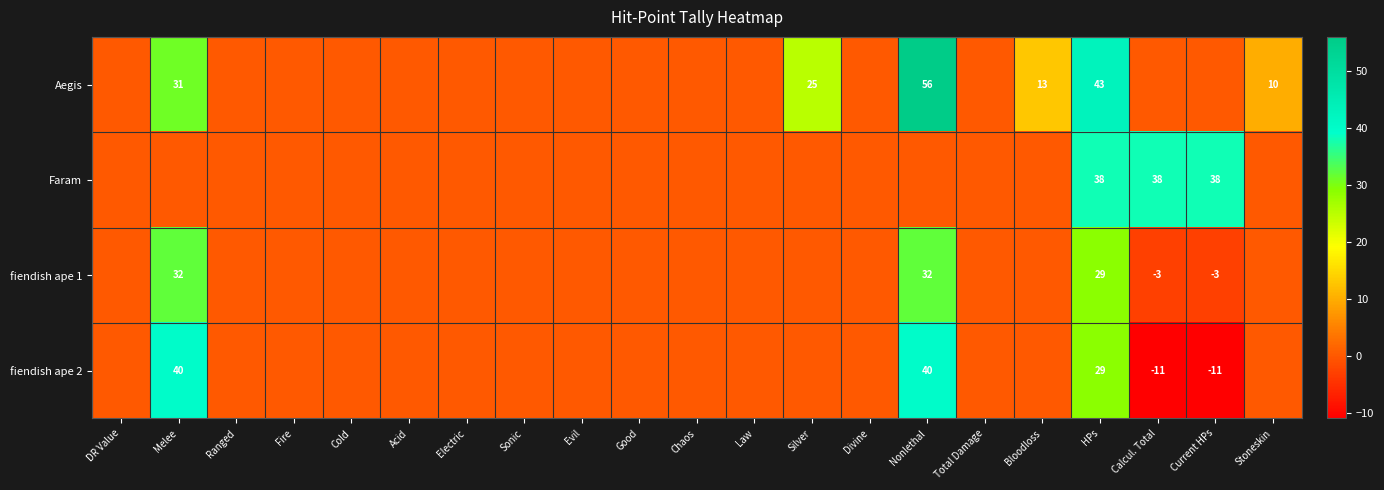

The Faram series shows 12 at Current HPs. True or false?

False